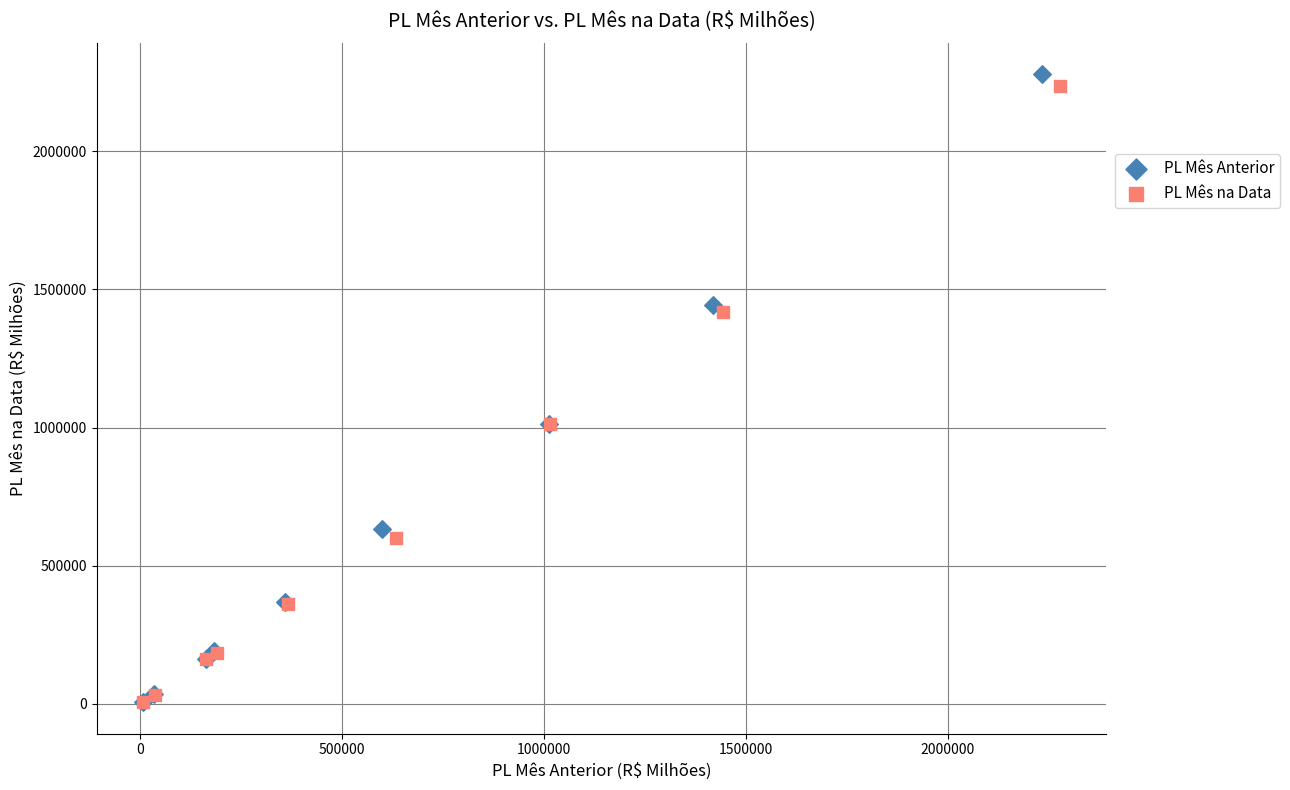

Which series has the largest Y range (max minus min)?

PL Mês Anterior